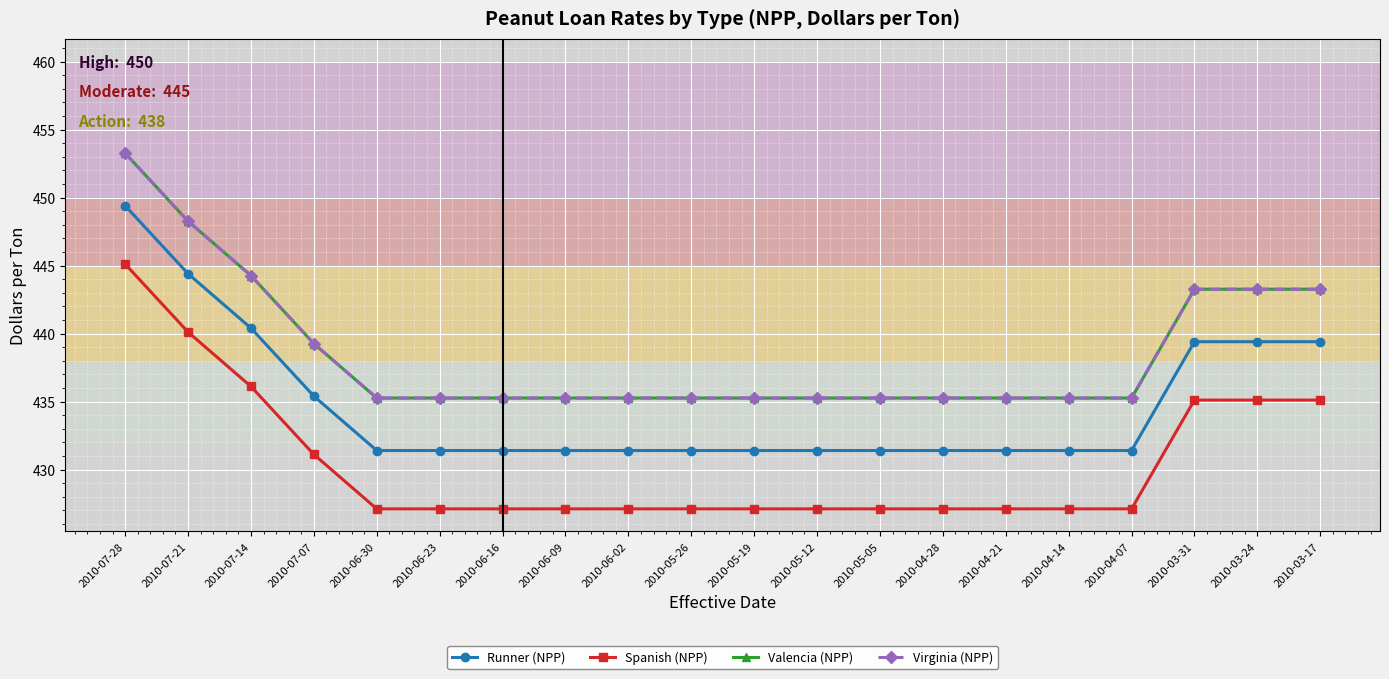

True or false: Spanish (NPP) has a value of 163.8 at 2010-07-07.

False